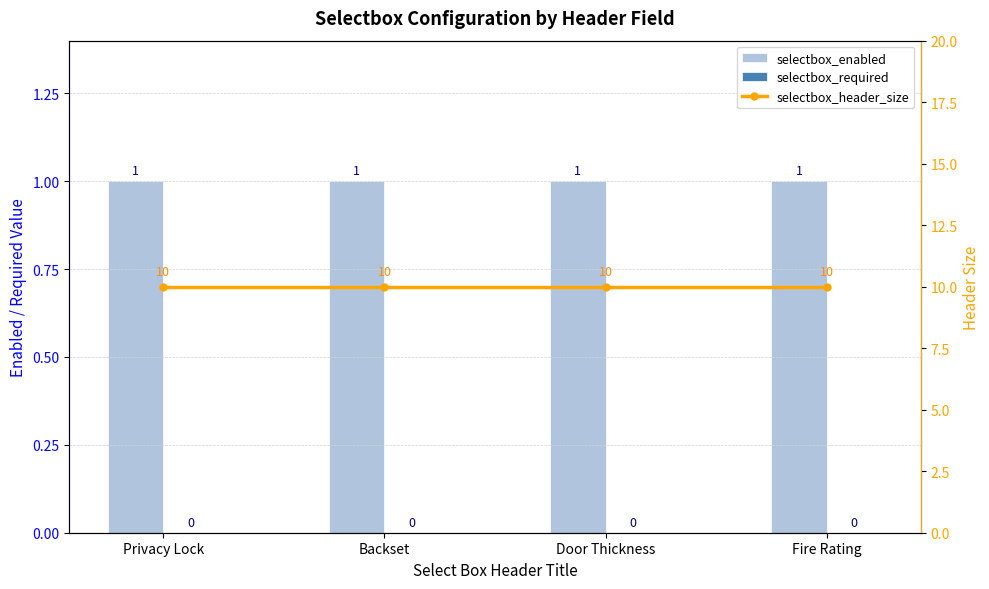

What is the average value of the selectbox_header_size series?

10